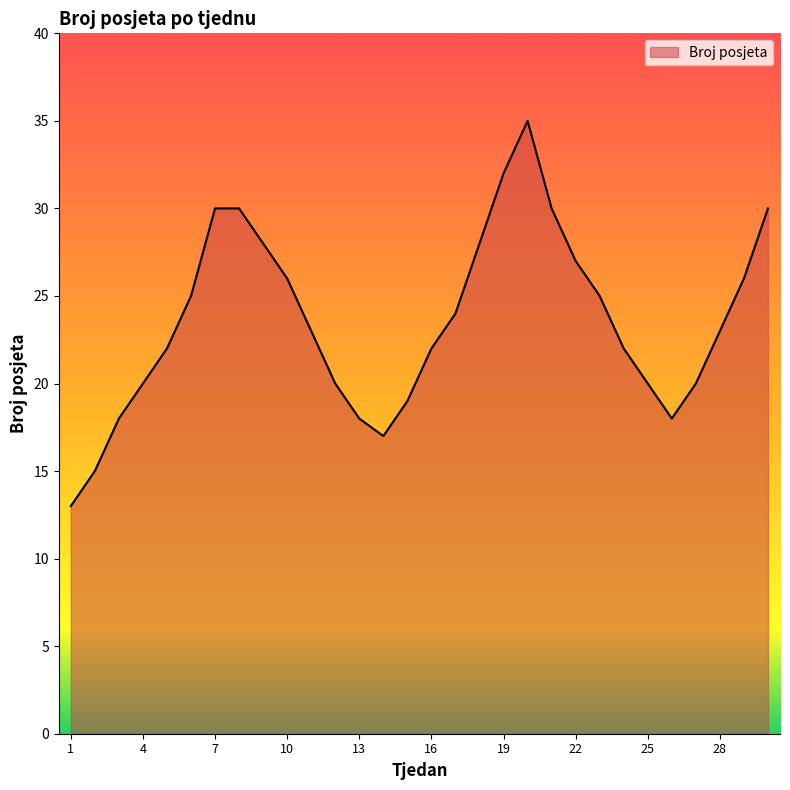

What is the minimum value shown in the chart?

13